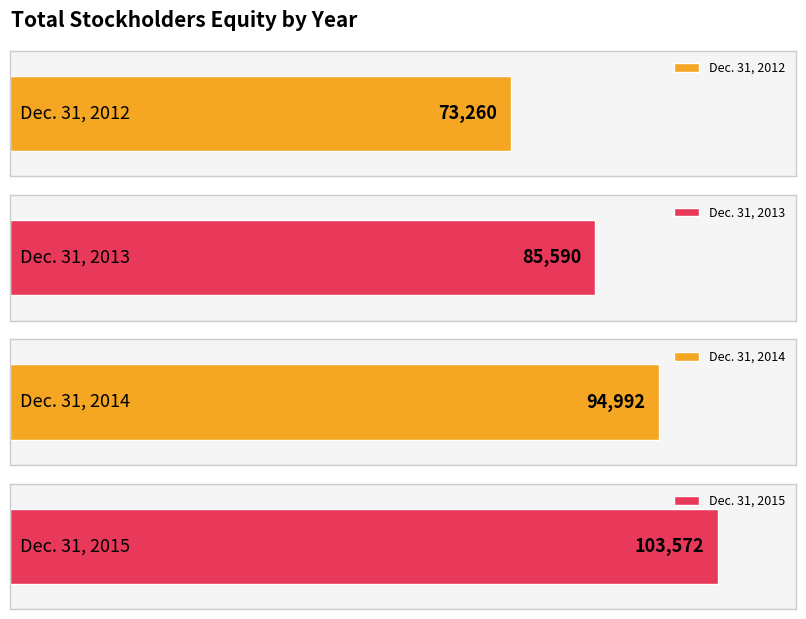

Rank the categories by value from lowest to highest.

Dec. 31, 2012, Dec. 31, 2013, Dec. 31, 2014, Dec. 31, 2015